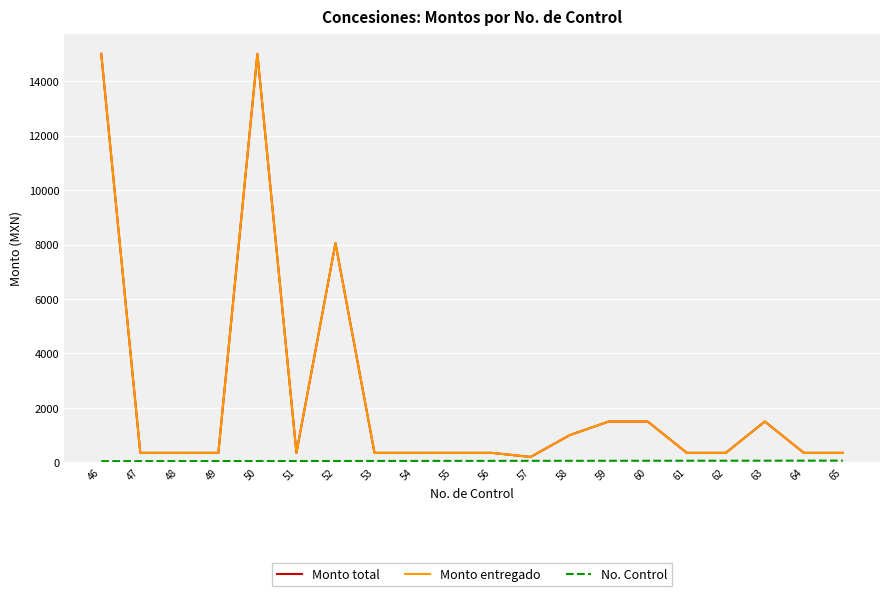

Does the chart have visible grid lines?

Yes